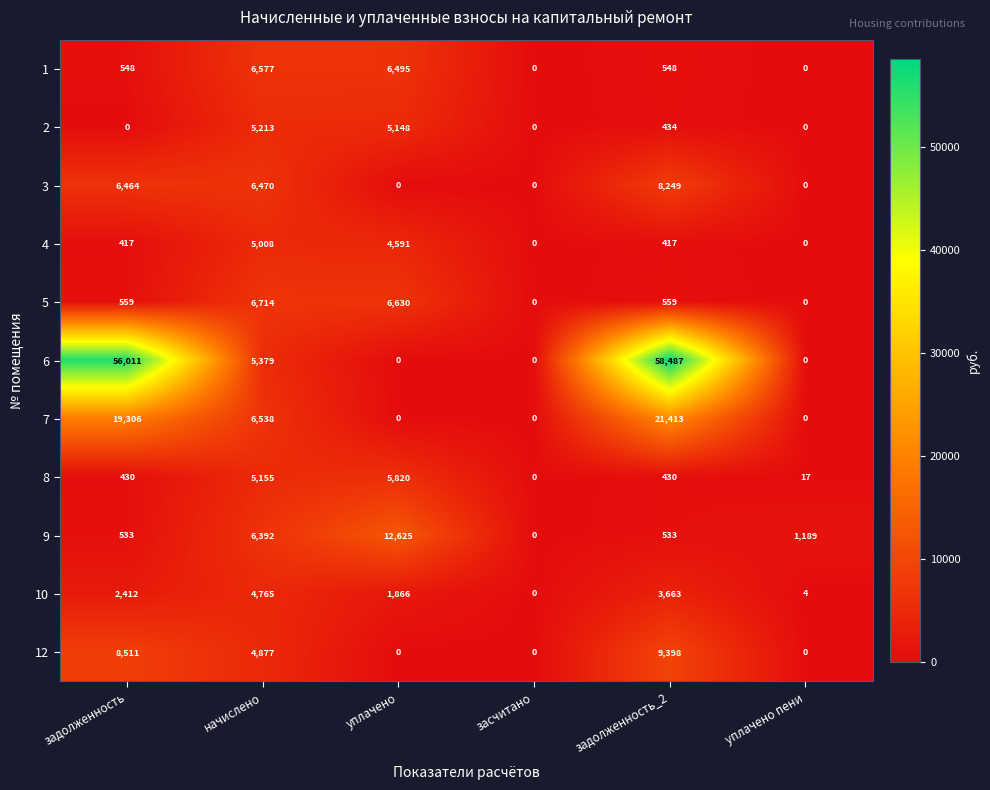

Where is 10 nearest to the value 2382?

задолженность